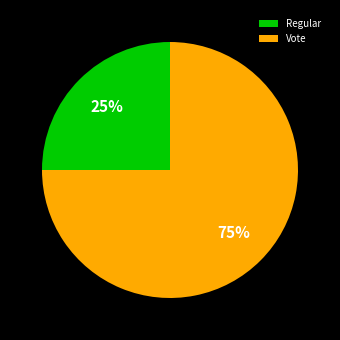

To the nearest percent, what is the average slice percentage?

50%